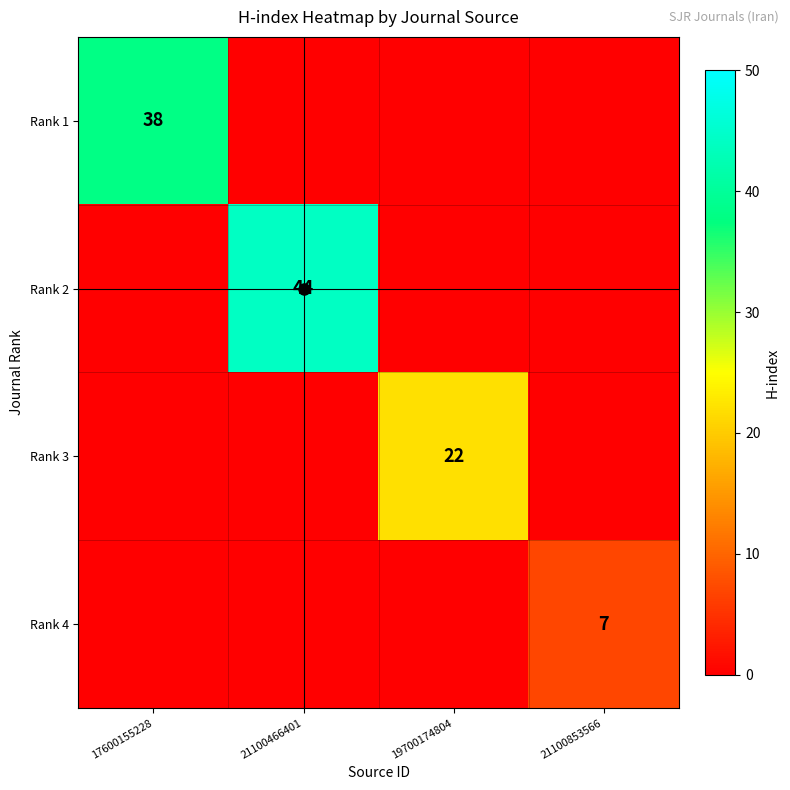

At 21100853566, list the series in order from smallest to largest.

Rank 1, Rank 2, Rank 3, Rank 4